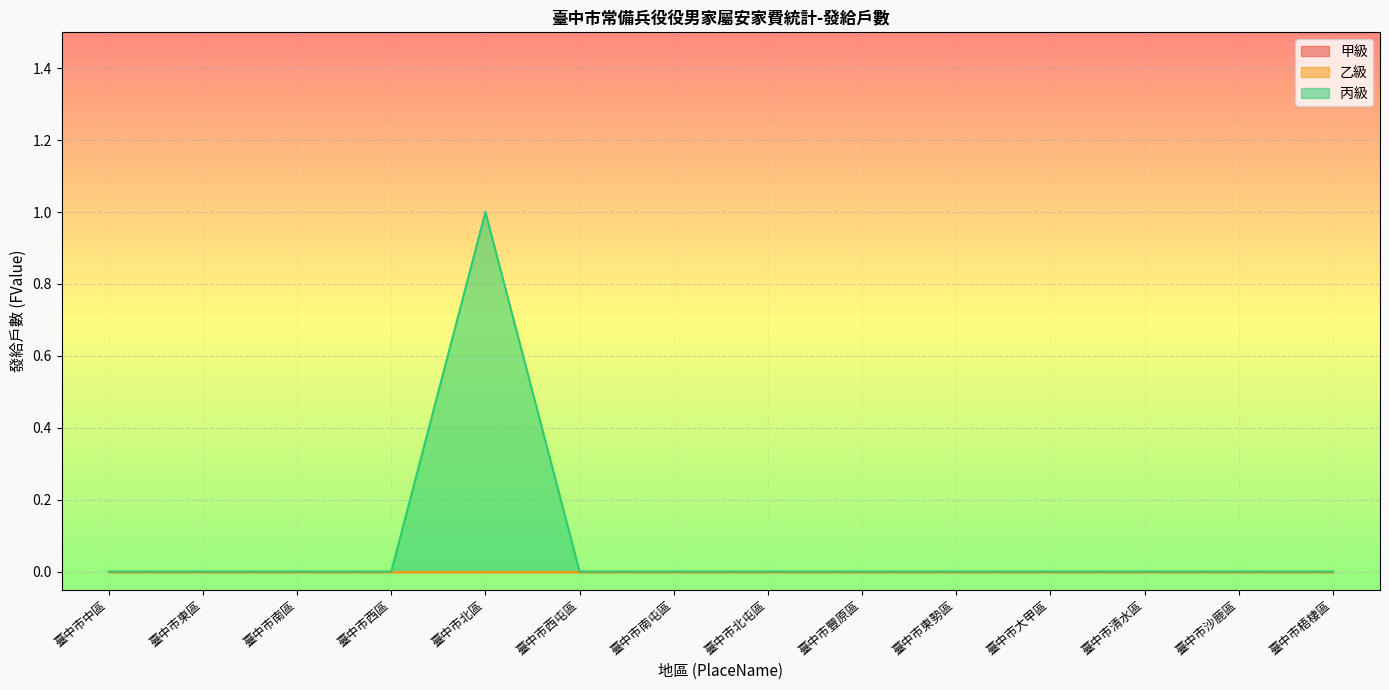

True or false: 乙級 and 甲級 intersect in this chart.

False